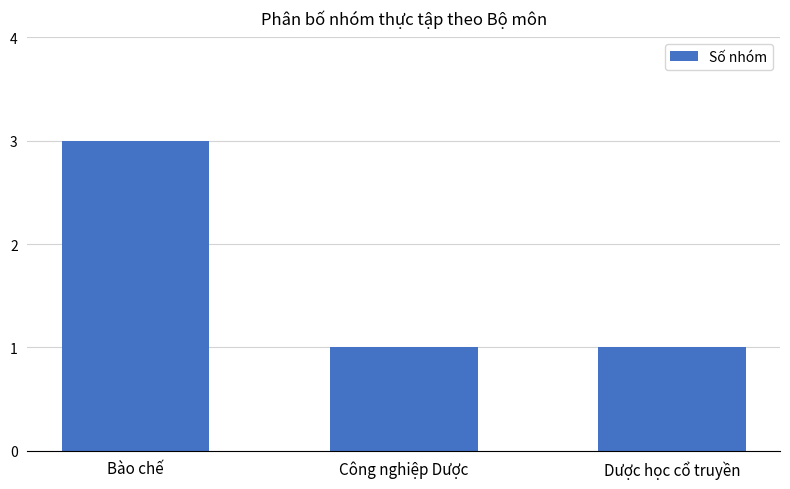

What is the label of the 2nd bar from the right?

Công nghiệp Dược